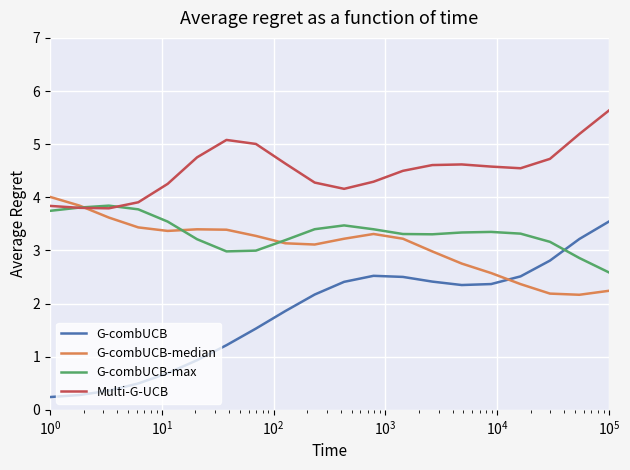

Which series has the largest total across all categories?

Multi-G-UCB